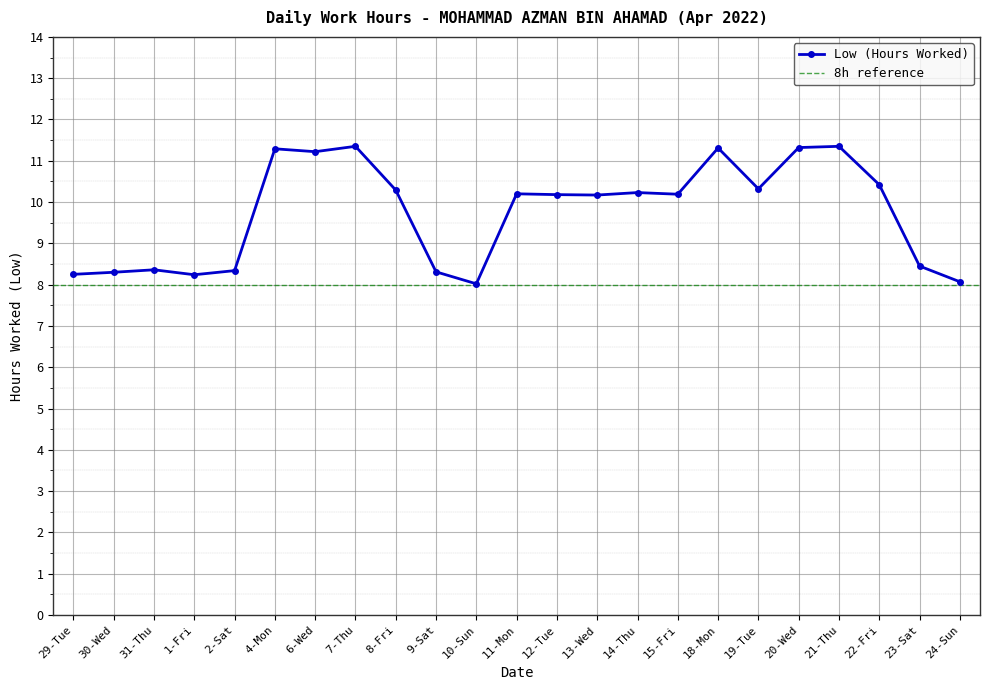

What is the difference between the maximum and second lowest values?

3.3